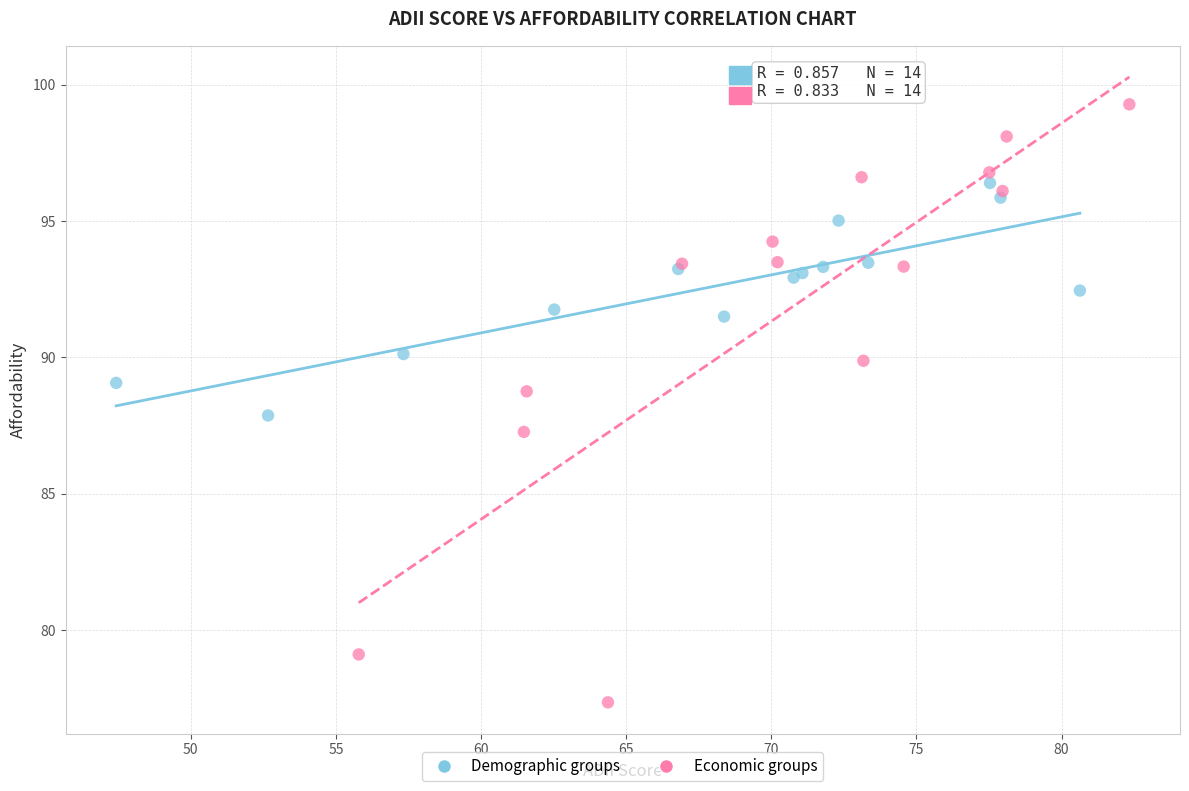

Which series has the widest spread of Y values?

Economic groups